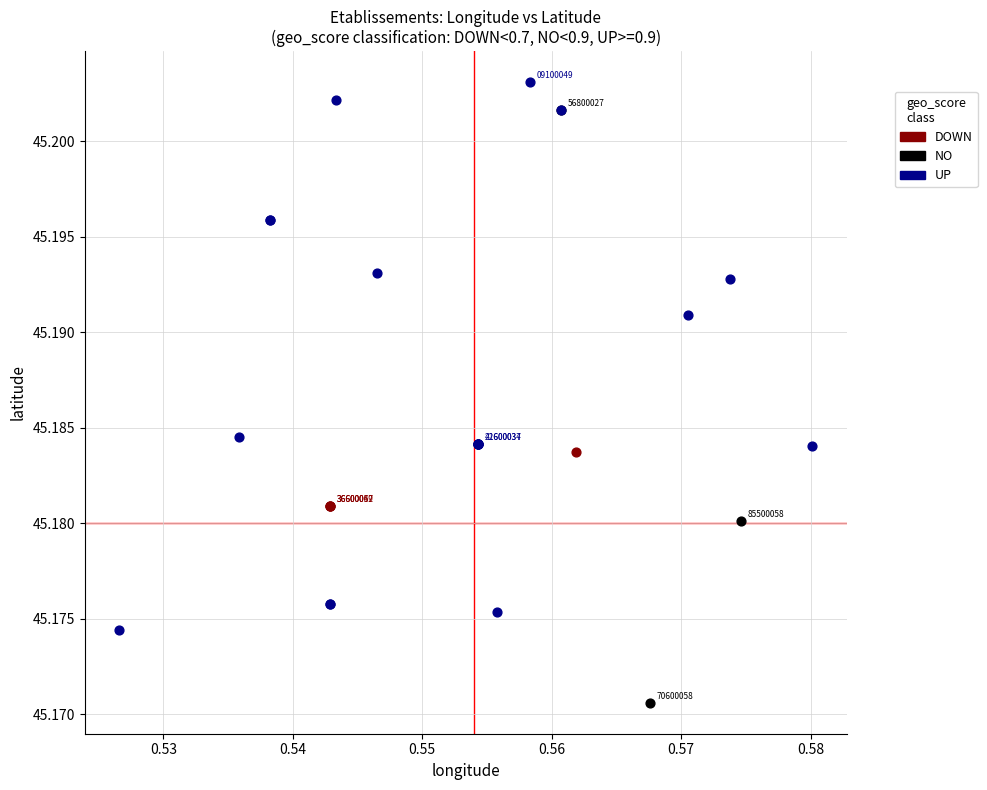

What are all the series names shown in the legend?

DOWN, NO, UP